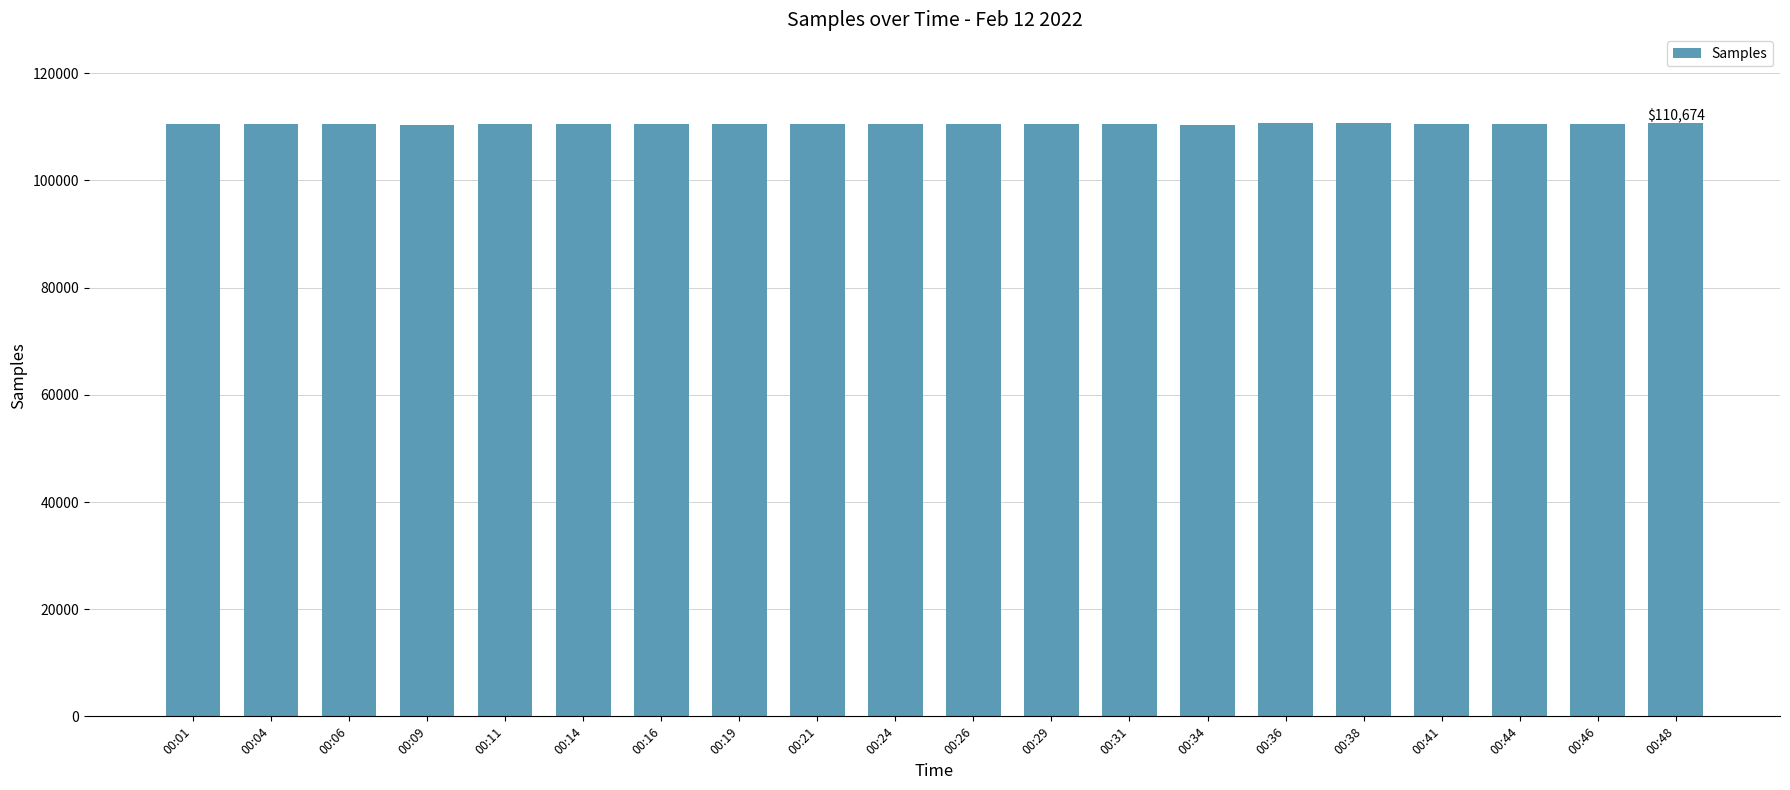

What is the value of the 6th bar from the left?

110617